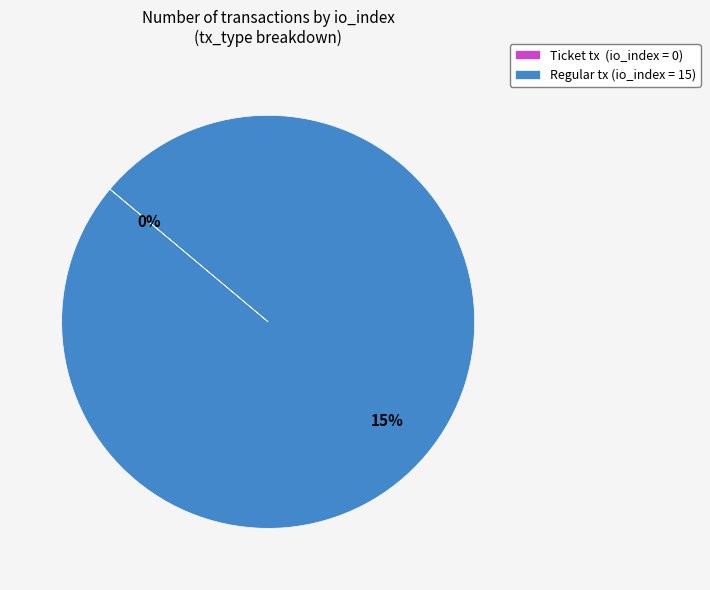

To the nearest percent, what is the average slice percentage?

50%